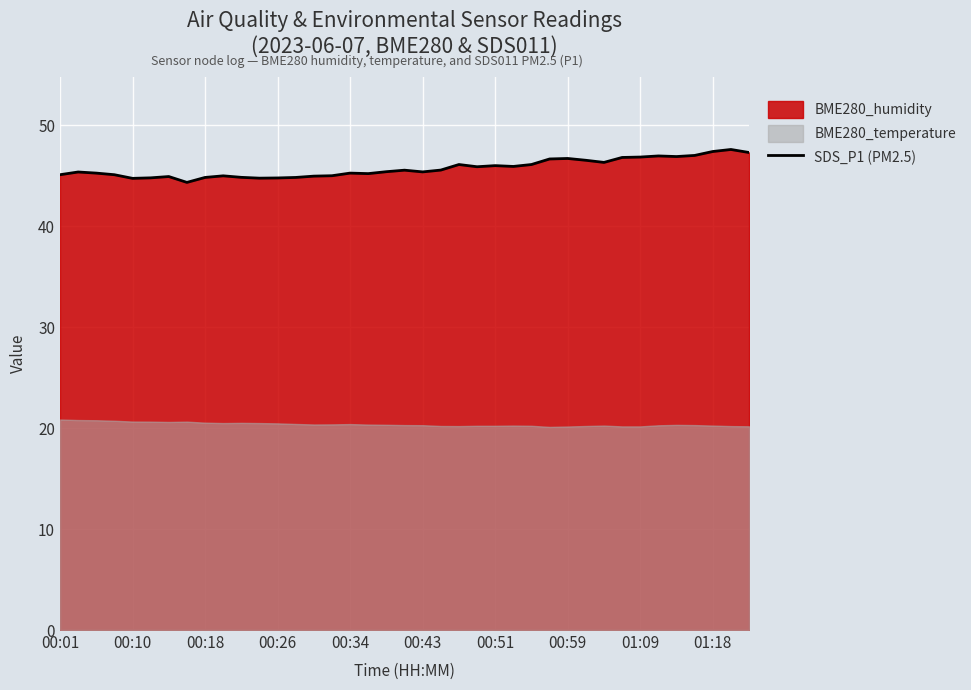

How many interior local peaks (higher than both neighbors) does the data have?

10